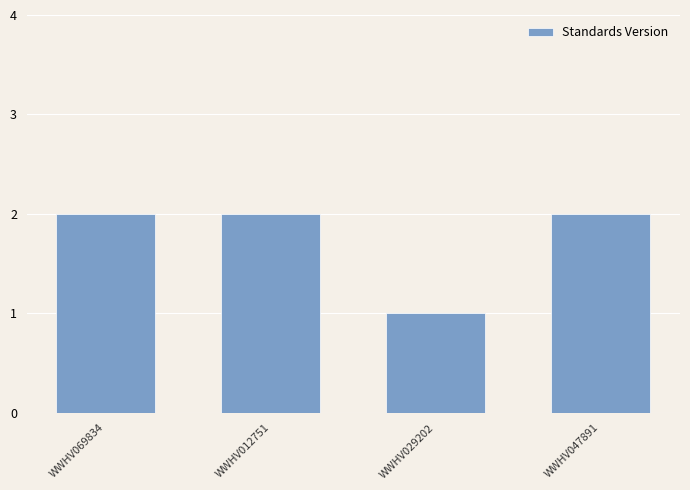

Count the number of data series in this chart.

1